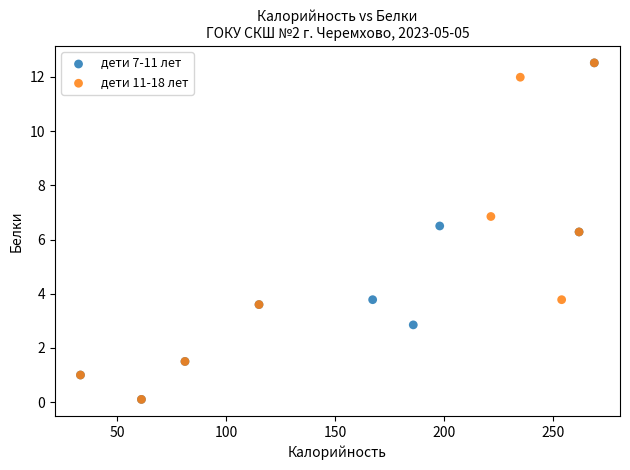

What are all the series names shown in the legend?

дети 11-18 лет, дети 7-11 лет